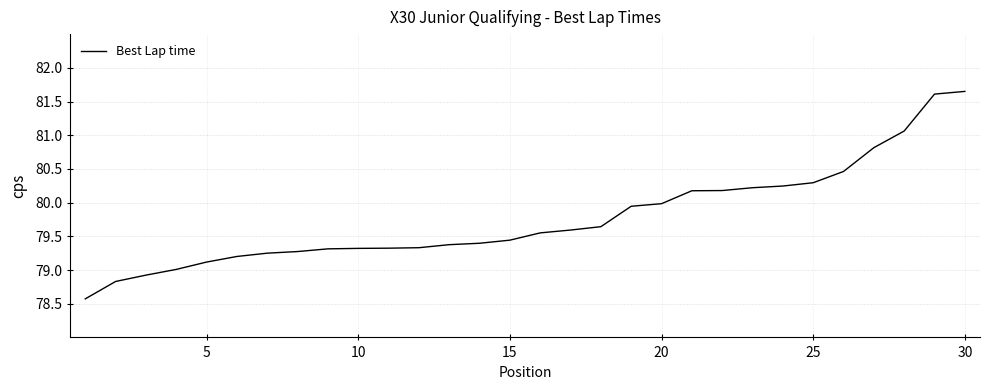

What is the average value?

79.8